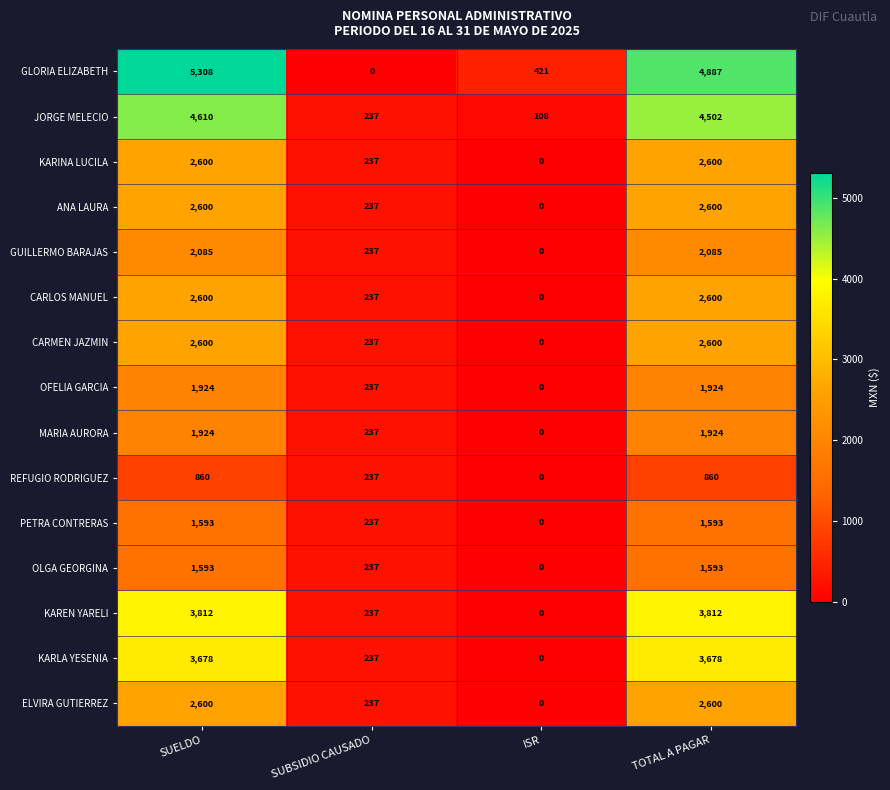

Which label corresponds to the largest value in the chart?

SUELDO